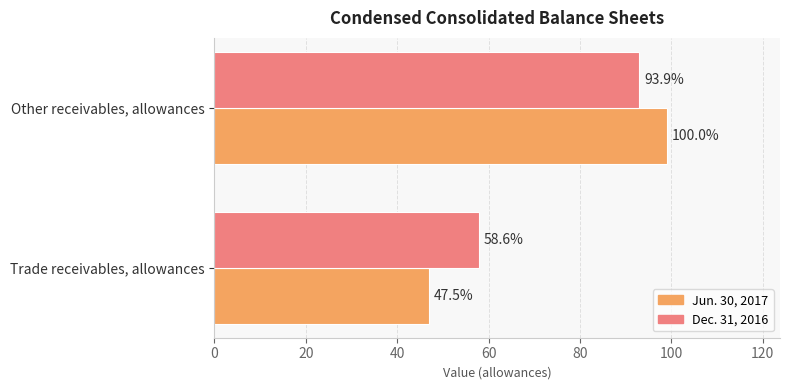

What is the maximum value shown in the chart?

99